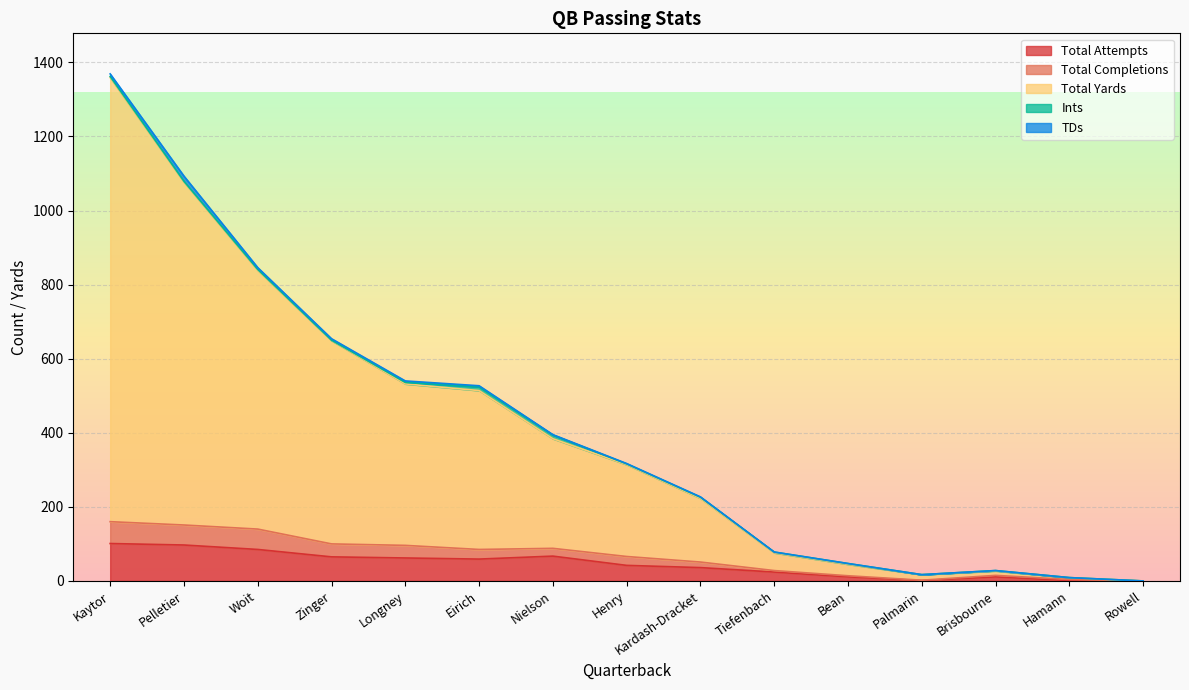

True or false: Total Attempts and Total Yards cross at least once.

False